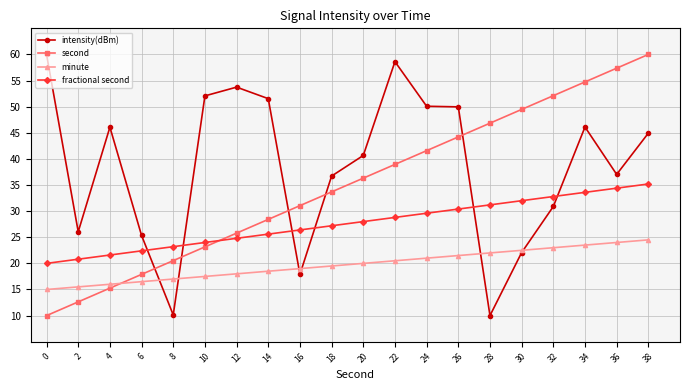

What is the minimum value shown in the chart?

10.0